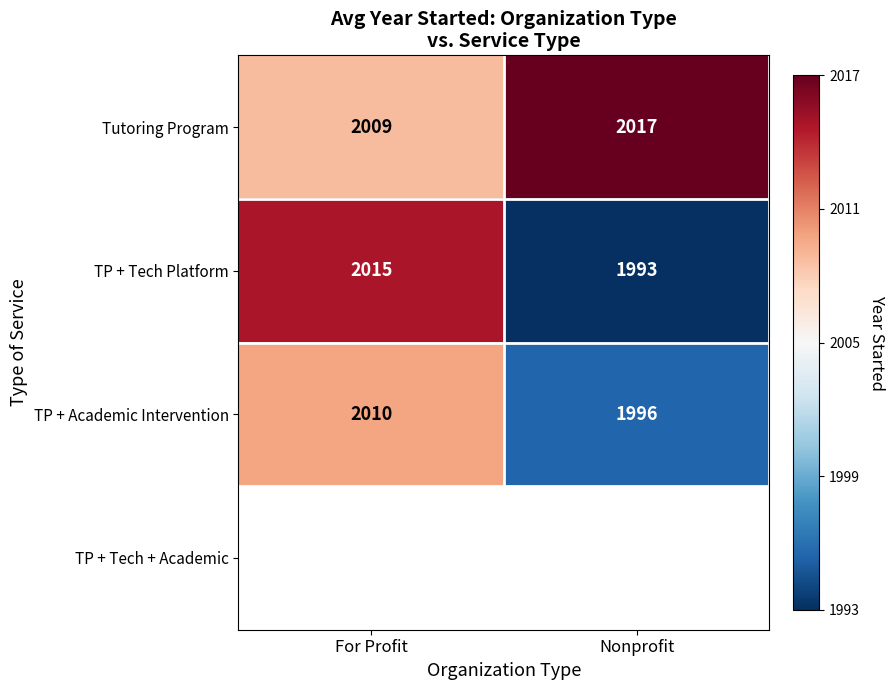

List the labels in order of TP + Academic Intervention value, smallest first.

Nonprofit, For Profit